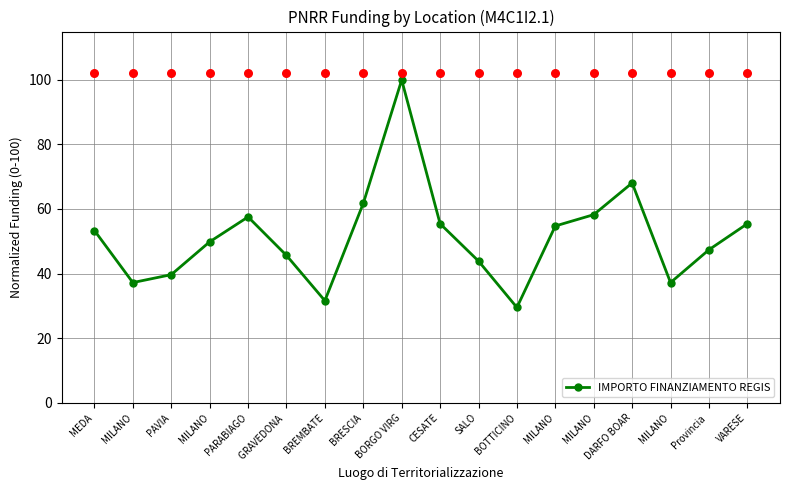

Which has a higher value, Provincia  or VARESE?

VARESE